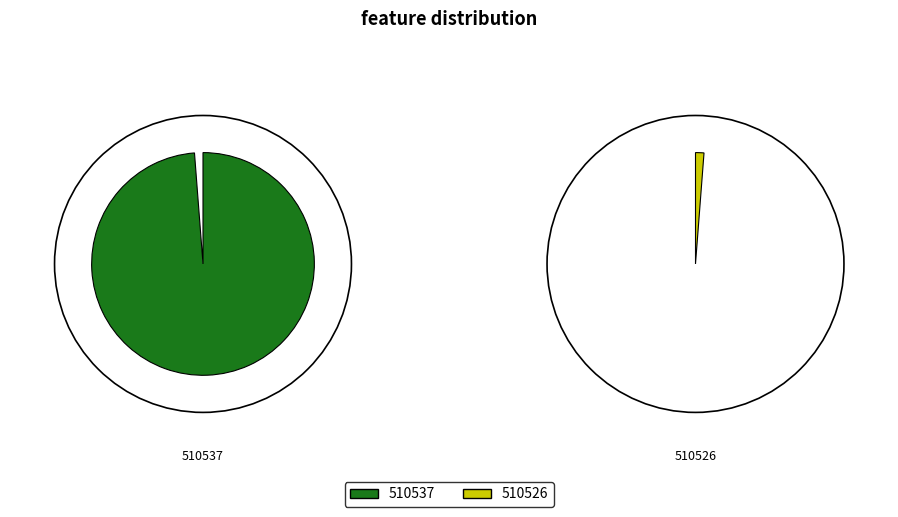

To the nearest percent, what is the difference between the 510537 and 510526 slice percentages?

98%